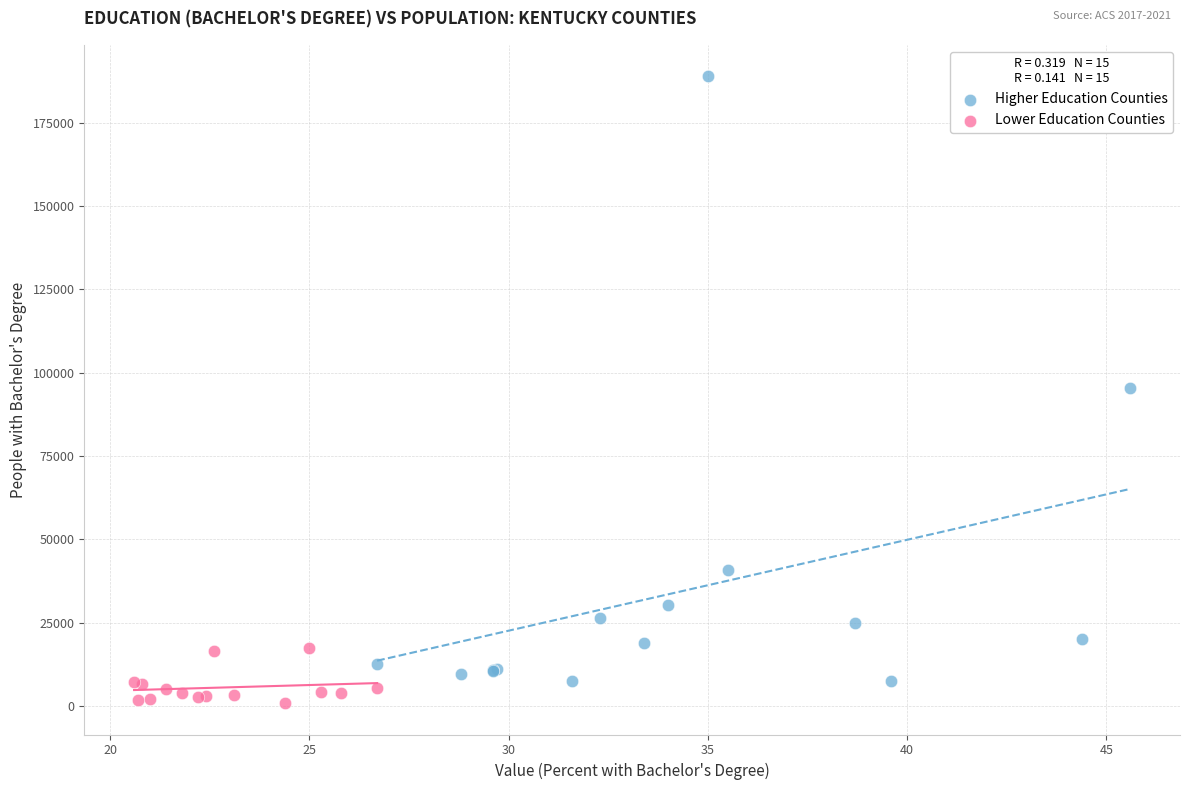

Which series has the widest spread of Y values?

Higher Education Counties